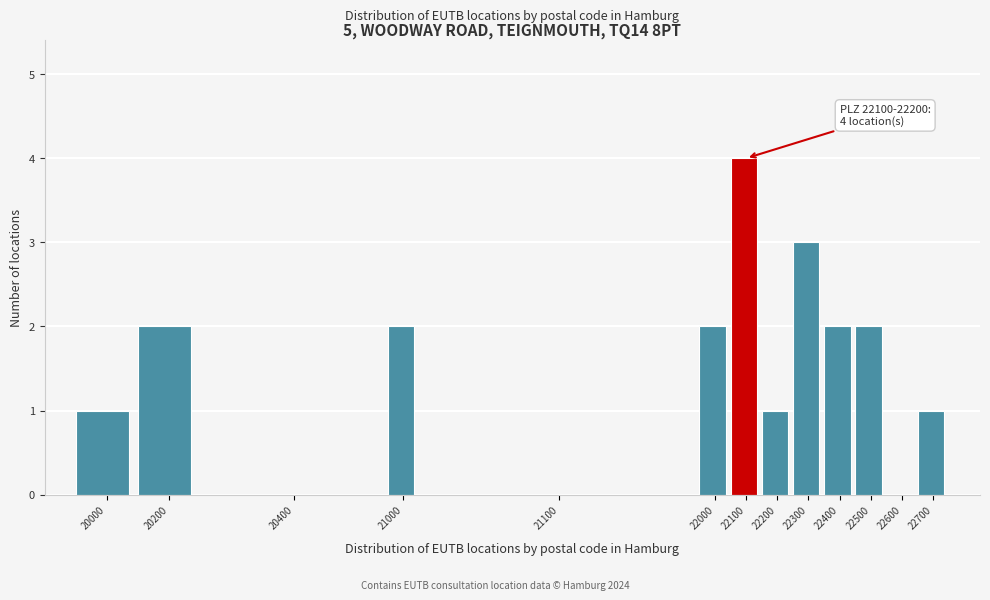

Reading left to right, list all the values displayed in this chart.

20000=1	20200=2	20400=0	21000=2	21100=0	22000=2	22100=4	22200=1	22300=3	22400=2	22500=2	22600=0	22700=1